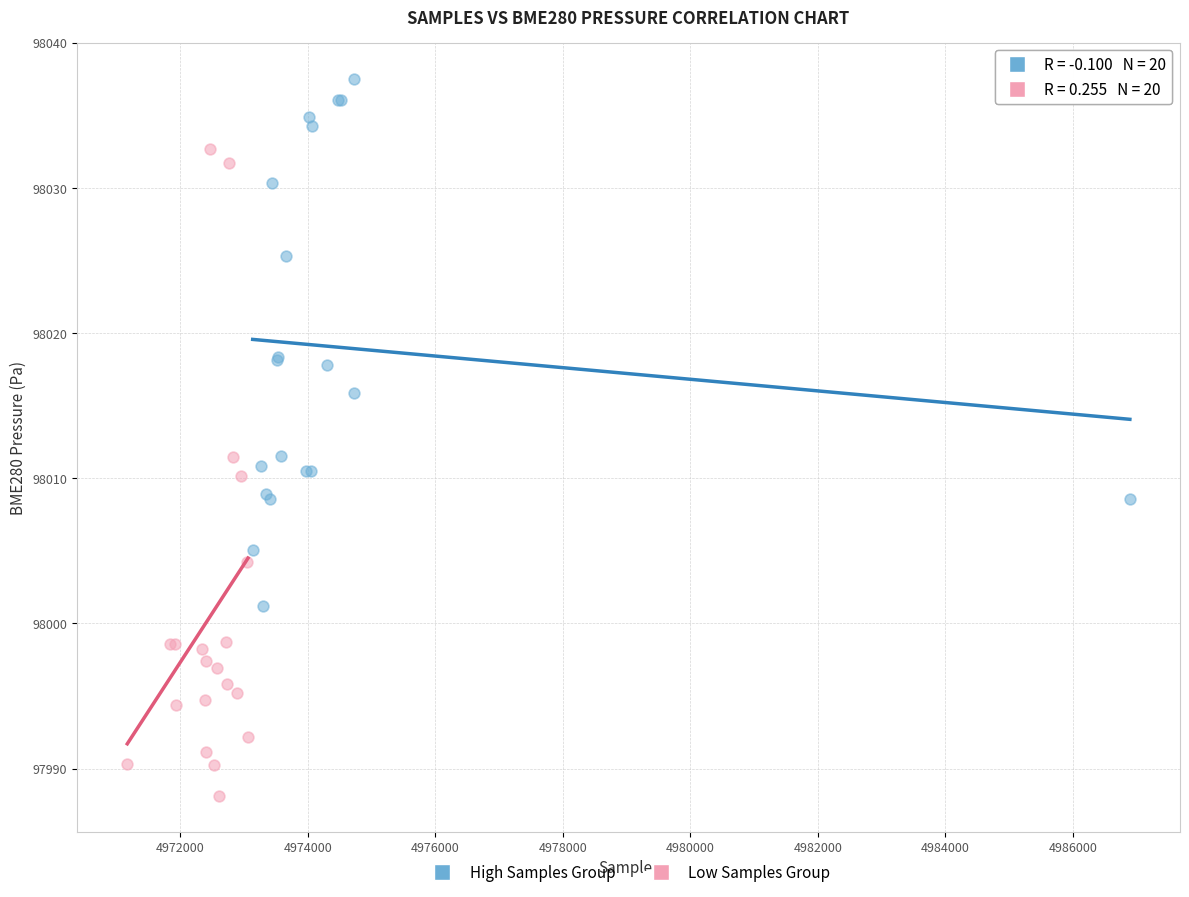

Which series reaches the maximum Y coordinate?

High Samples Group